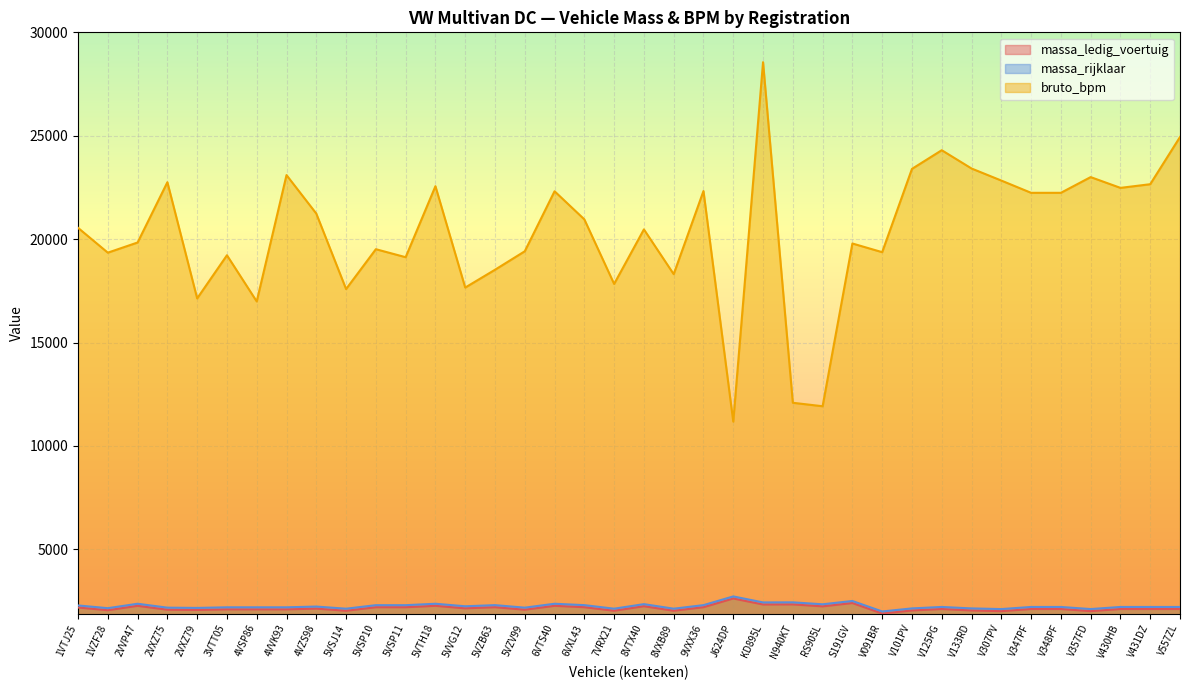

True or false: massa_rijklaar and massa_ledig_voertuig cross at least once.

False